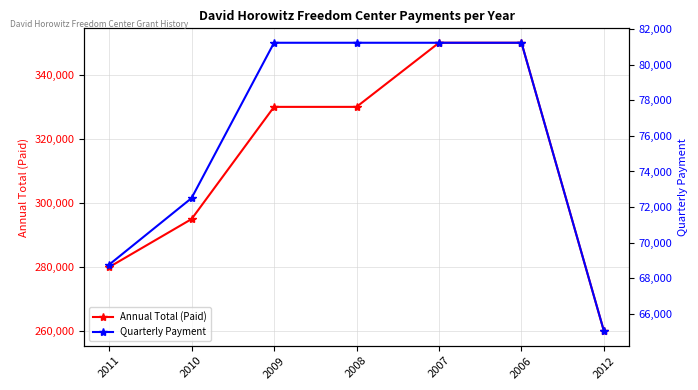

True or false: Quarterly Payment and Annual Total (Paid) cross at least once.

False